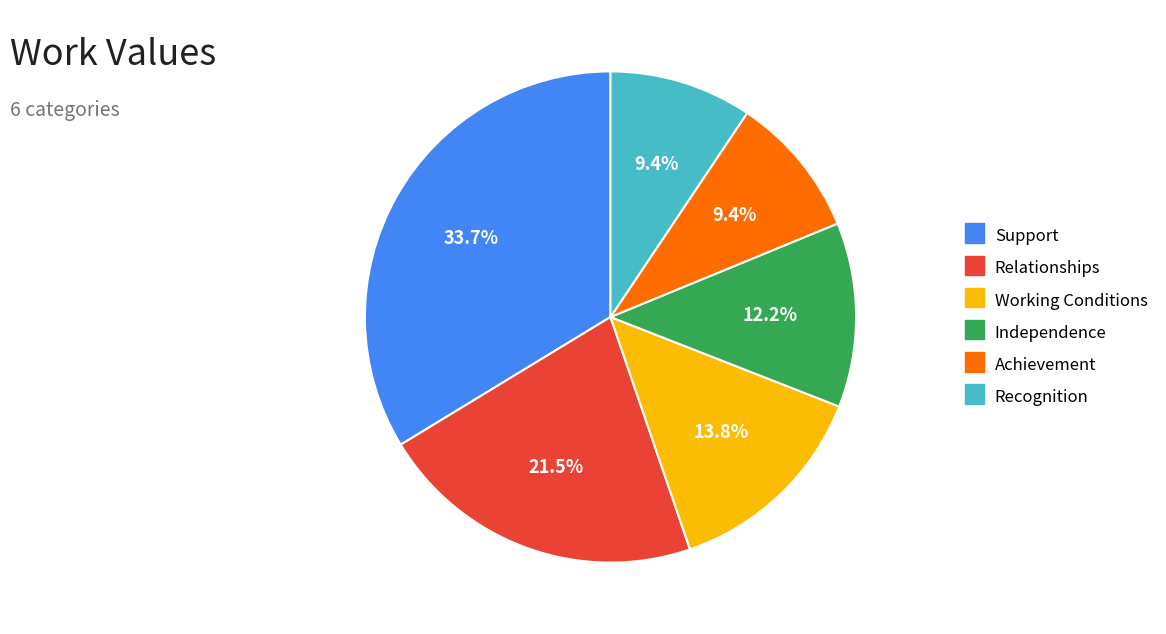

Which slice is the largest?

Support